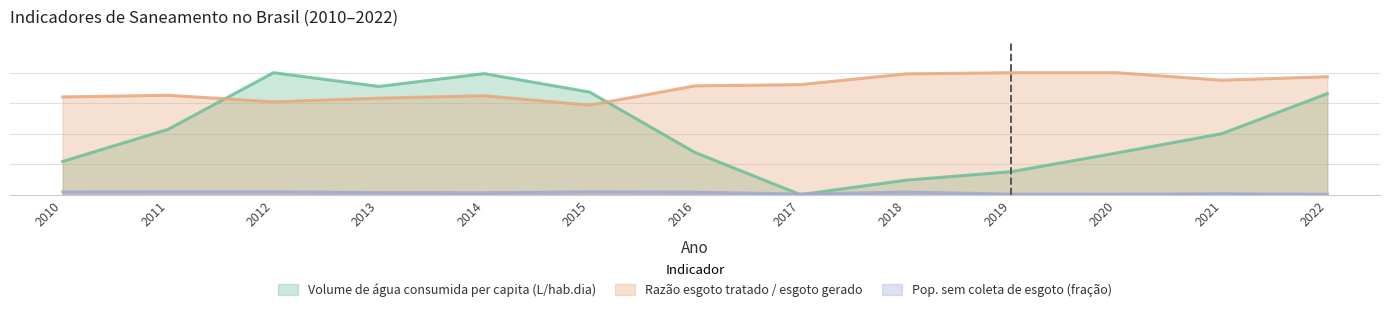

Between 2013 and 2021, which series saw the biggest shift?

Volume de água consumida per capita (L/hab.dia)